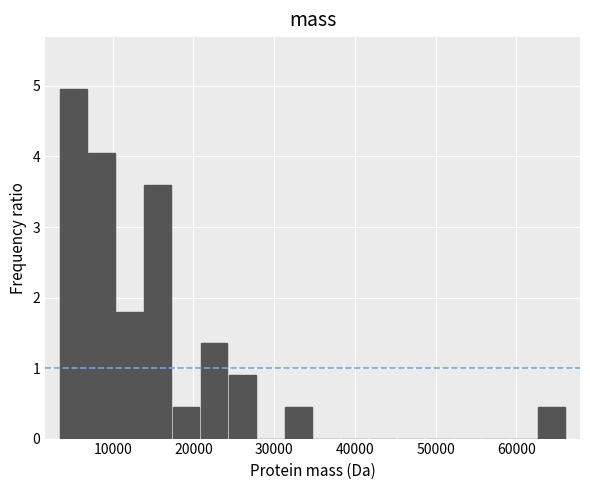

Read against the x-axis, roughly where is the centre of the tallest bar?

5000